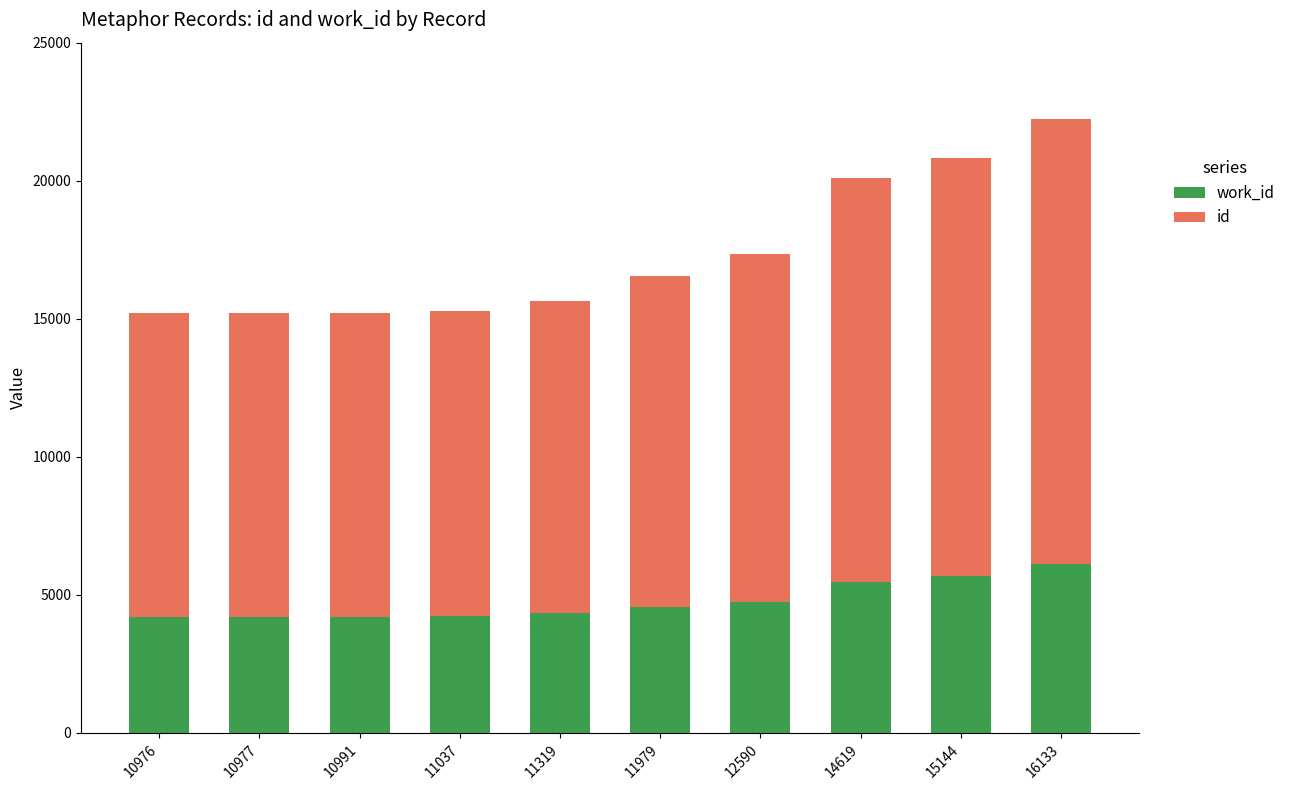

At which category is the sum across all series the highest?

16133